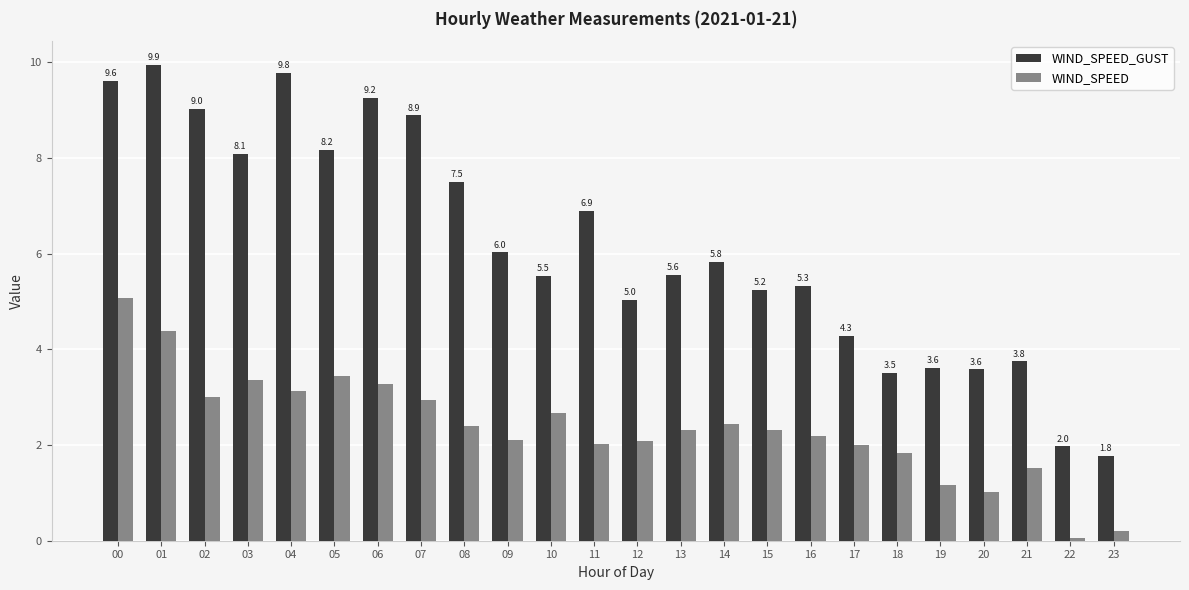

Rank the series by their maximum value, from highest to lowest.

WIND_SPEED_GUST, WIND_SPEED